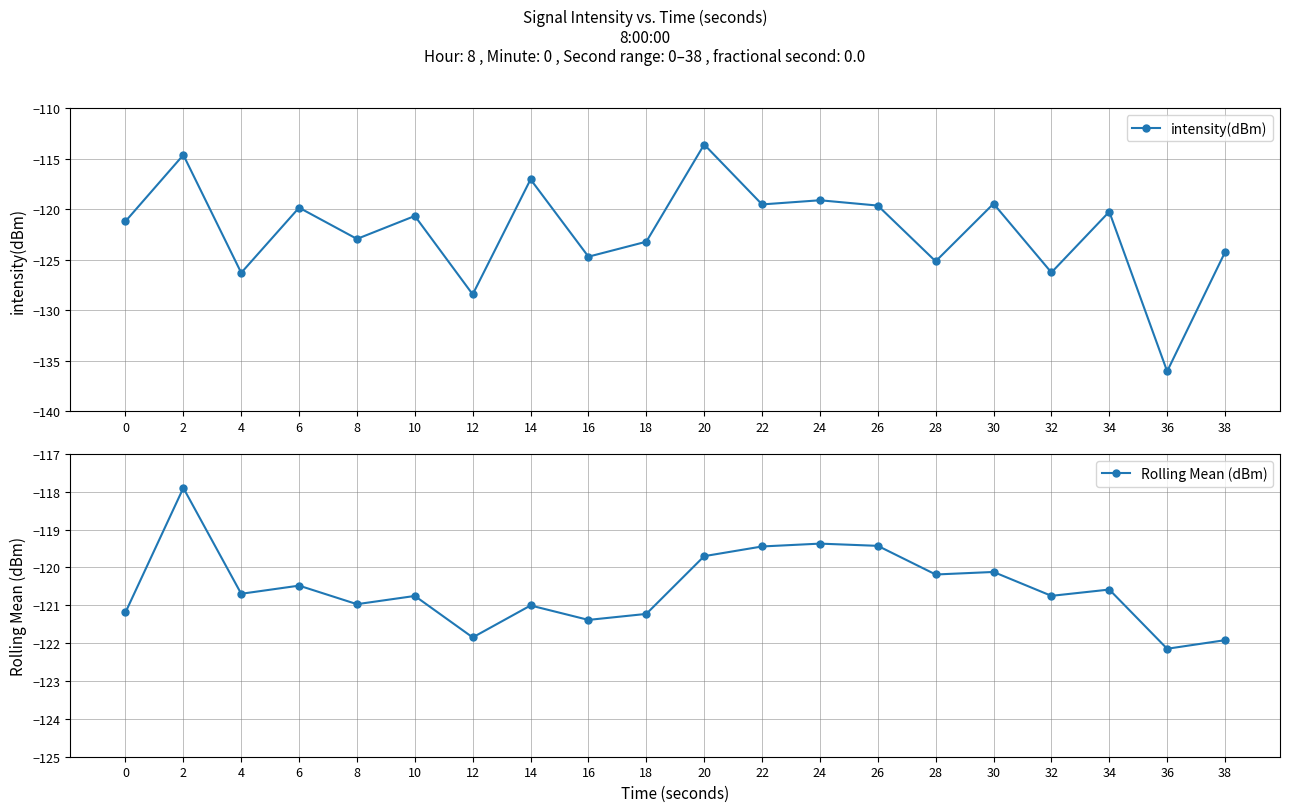

Between 12 and 18, which series saw the biggest shift?

intensity(dBm)